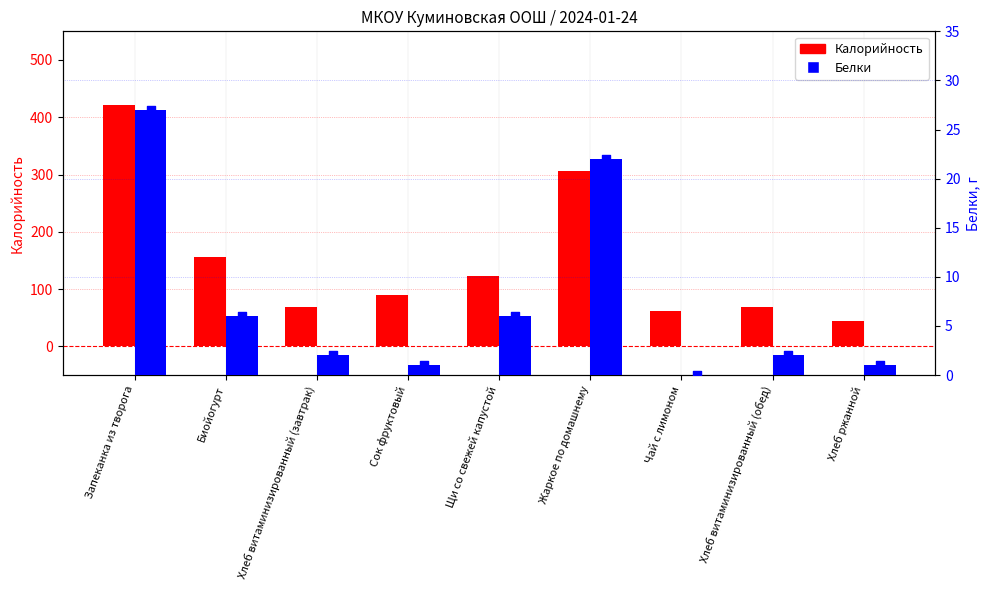

At which category is the sum across all series the highest?

Запеканка из творога